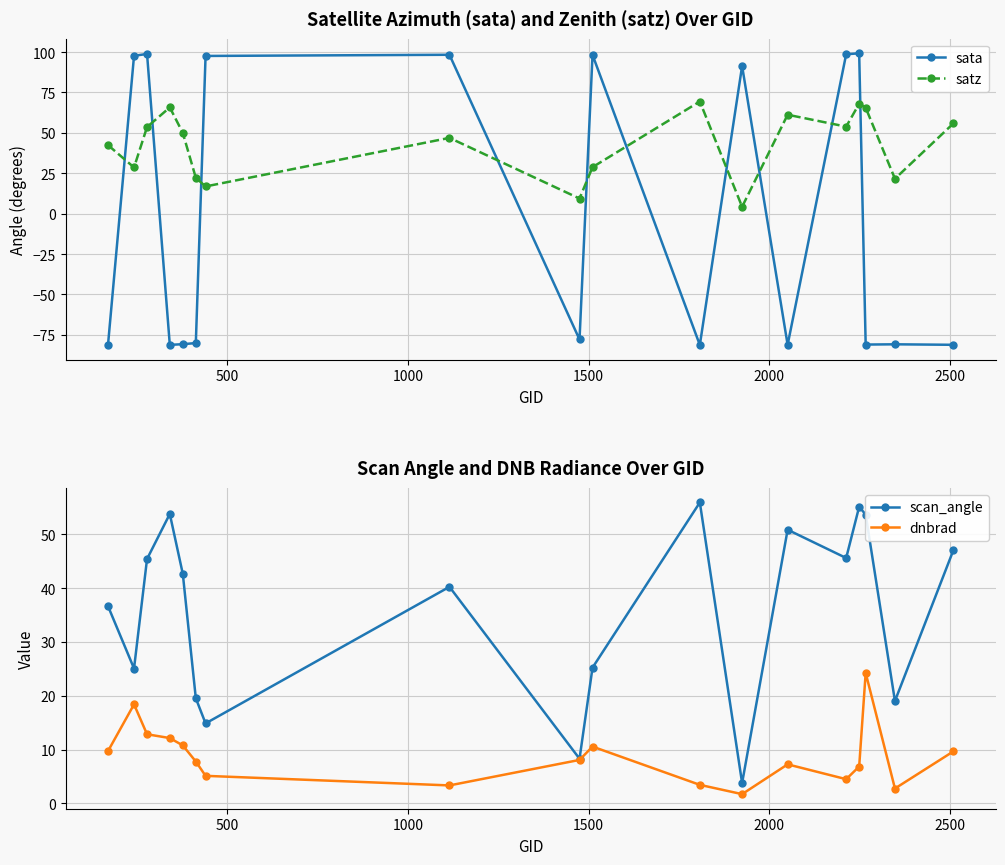

What is the difference between the maximum and second lowest values in the dnbrad series?

21.5